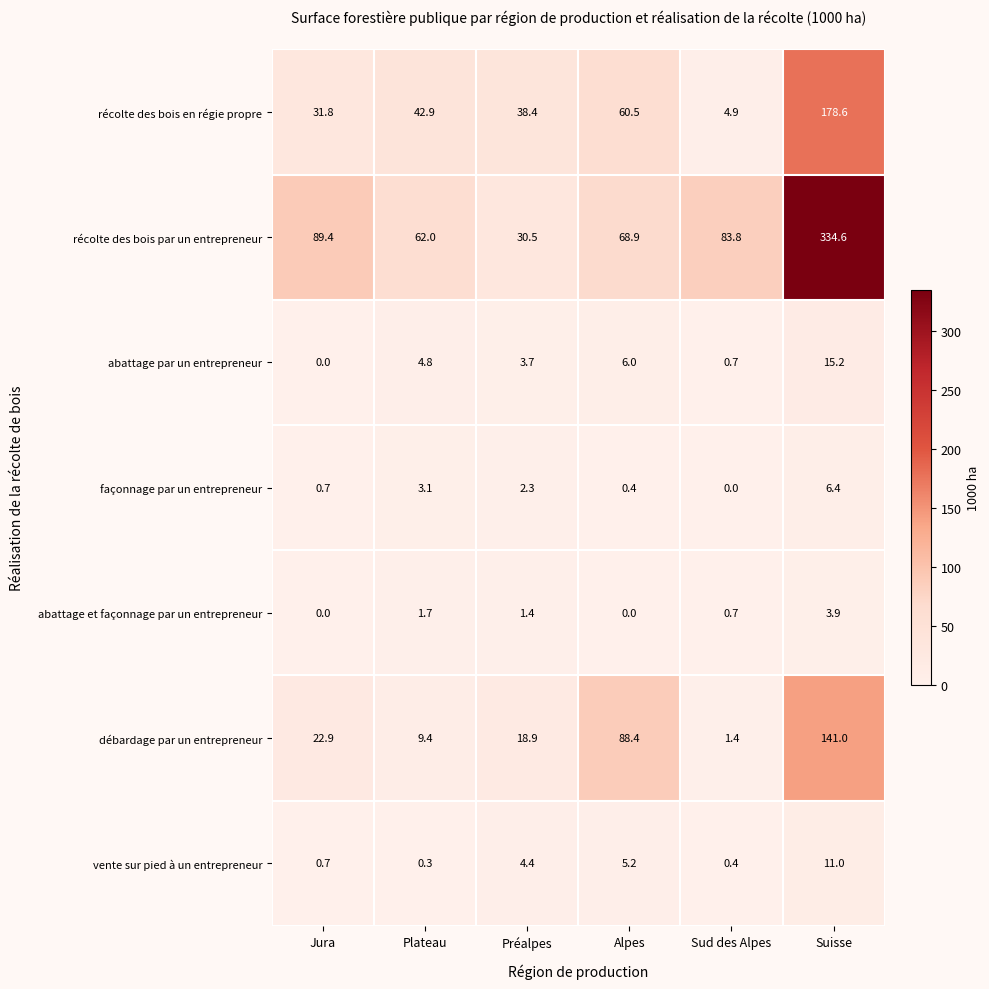

Where is vente sur pied à un entrepreneur nearest to the value 5?

Alpes